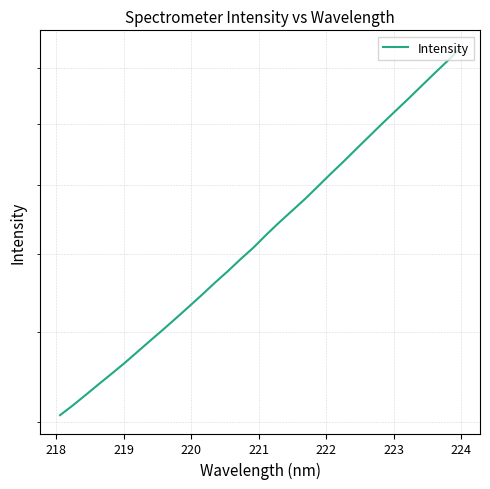

What is the smallest value displayed?

1214.8